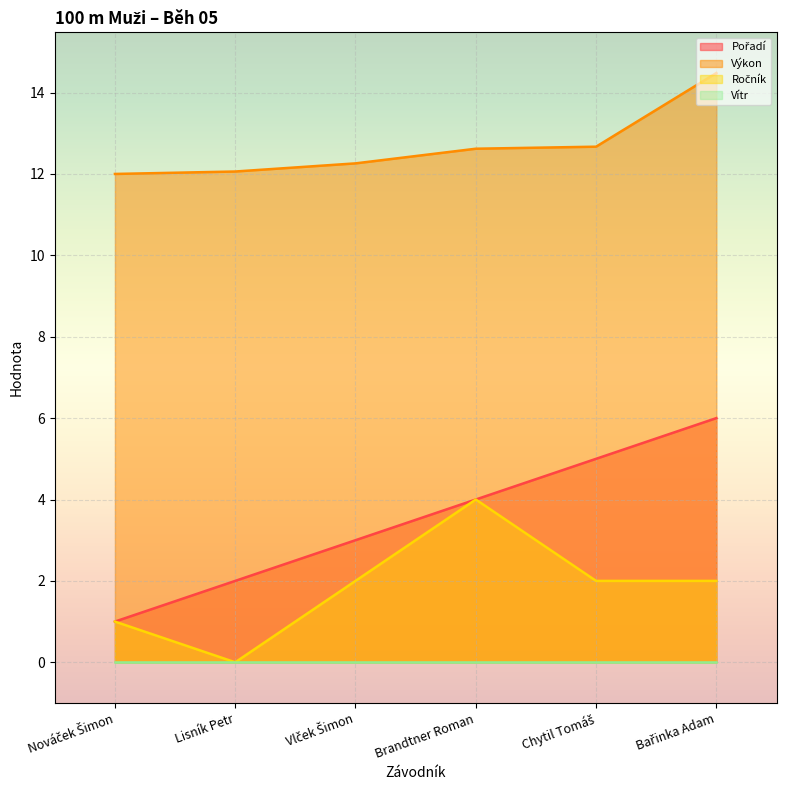

Where does the Pořadí series first go above 4?

Chytil Tomáš